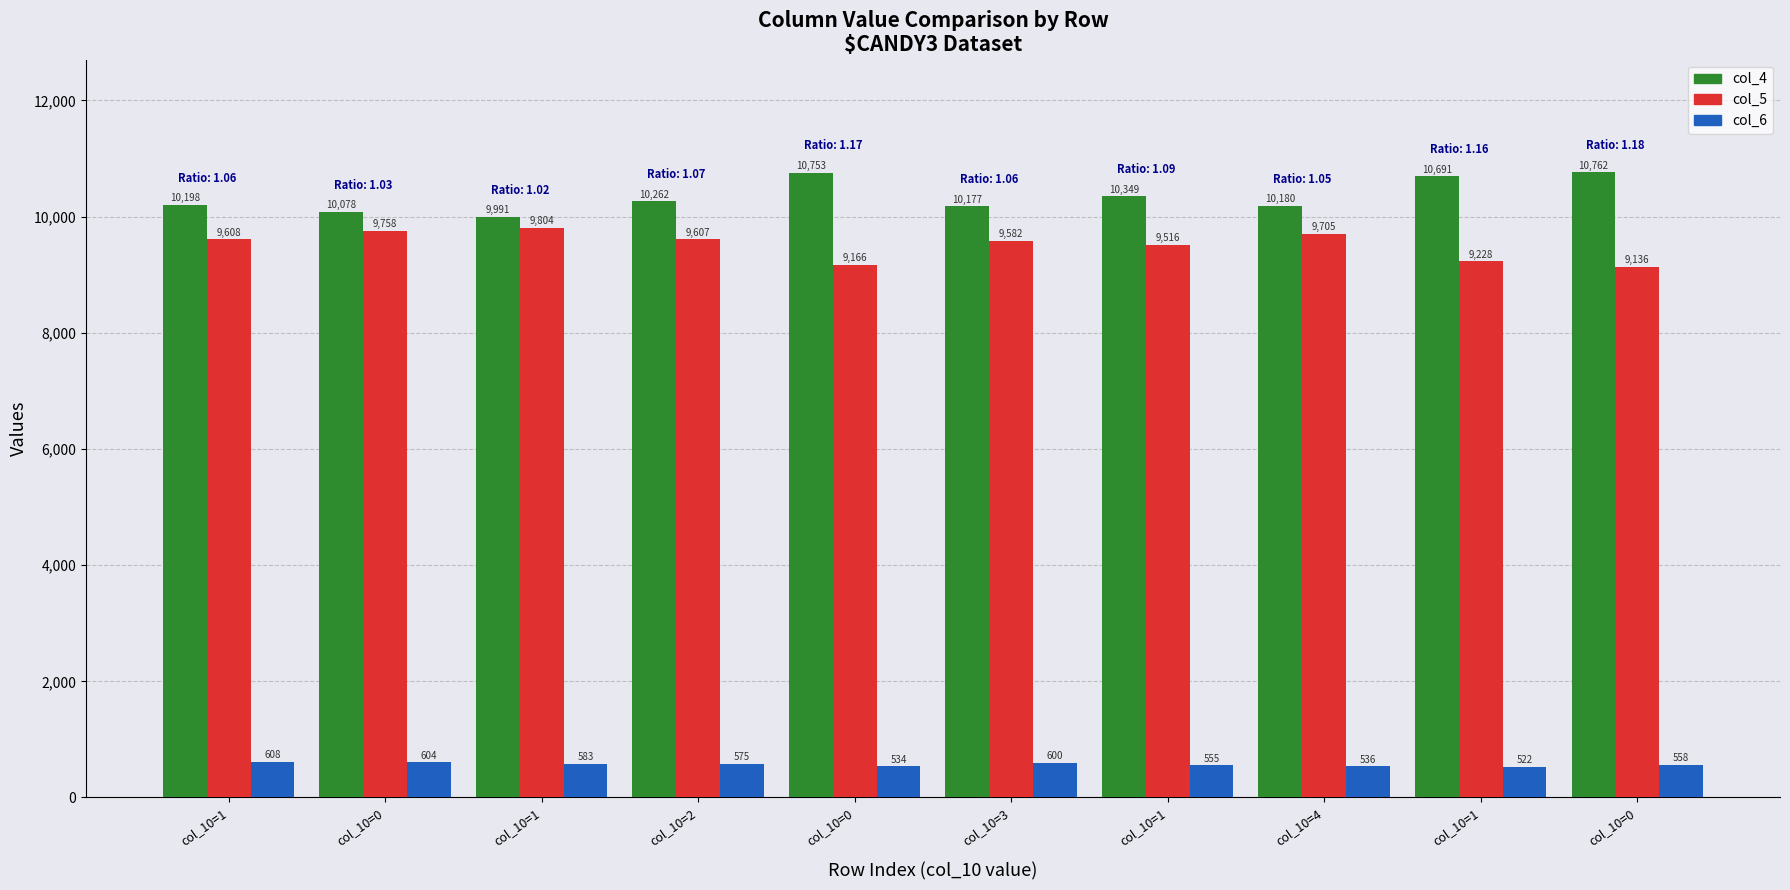

What is the difference between the maximum and minimum values in the col_4 series?

771